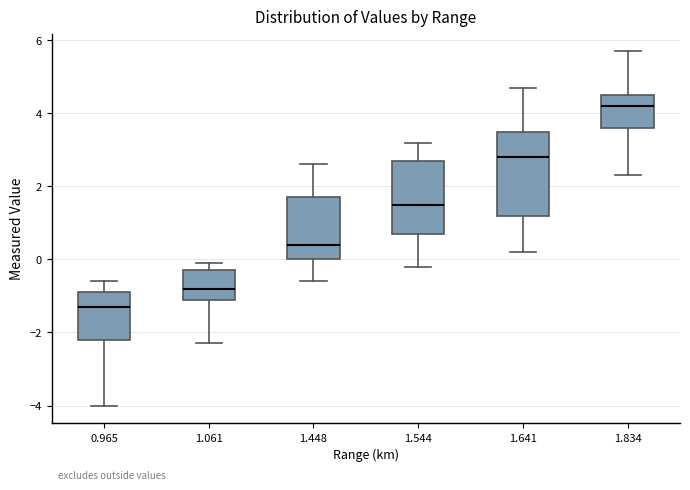

Which box has the highest median line?

1.834